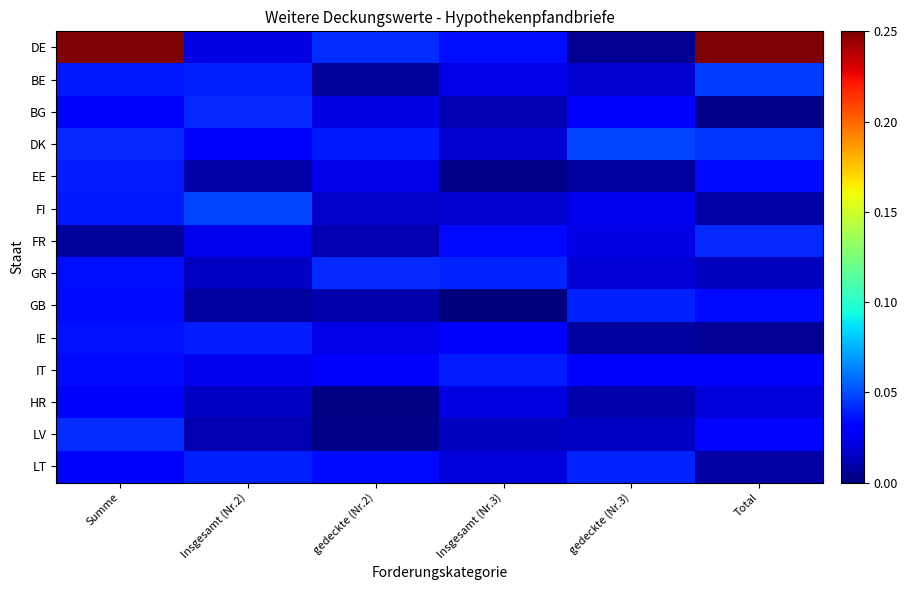

Count the number of data series in this chart.

14